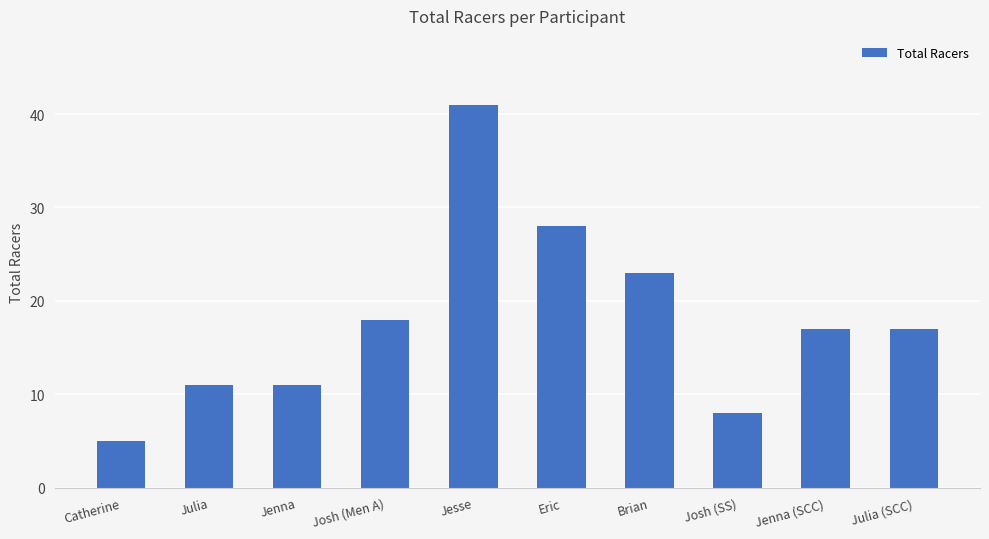

At which category does the chart reach its peak across all series?

Jesse